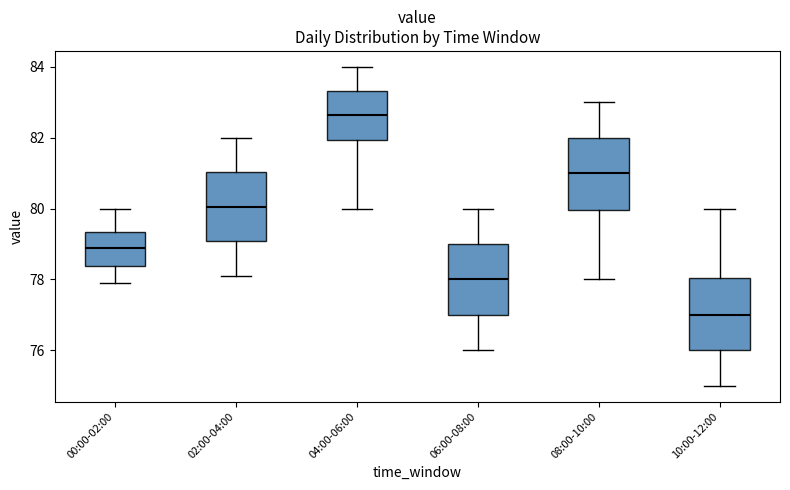

Reading left to right, read every box against the y-axis: the position of its median line, the range the box covers, and the ends of its whiskers. The values are not printed on the chart, so give them approximately, as read against the axis.

00:00-02:00: median 79.0, box 78.4 to 79.4, whiskers 78.0 to 80.0
02:00-04:00: median 80.0, box 79.0 to 81.0, whiskers 78.2 to 82.0
04:00-06:00: median 82.6, box 82.0 to 83.4, whiskers 80.0 to 84.0
06:00-08:00: median 78.0, box 77.0 to 79.0, whiskers 76.0 to 80.0
08:00-10:00: median 81.0, box 80.0 to 82.0, whiskers 78.0 to 83.0
10:00-12:00: median 77.0, box 76.0 to 78.0, whiskers 75.0 to 80.0